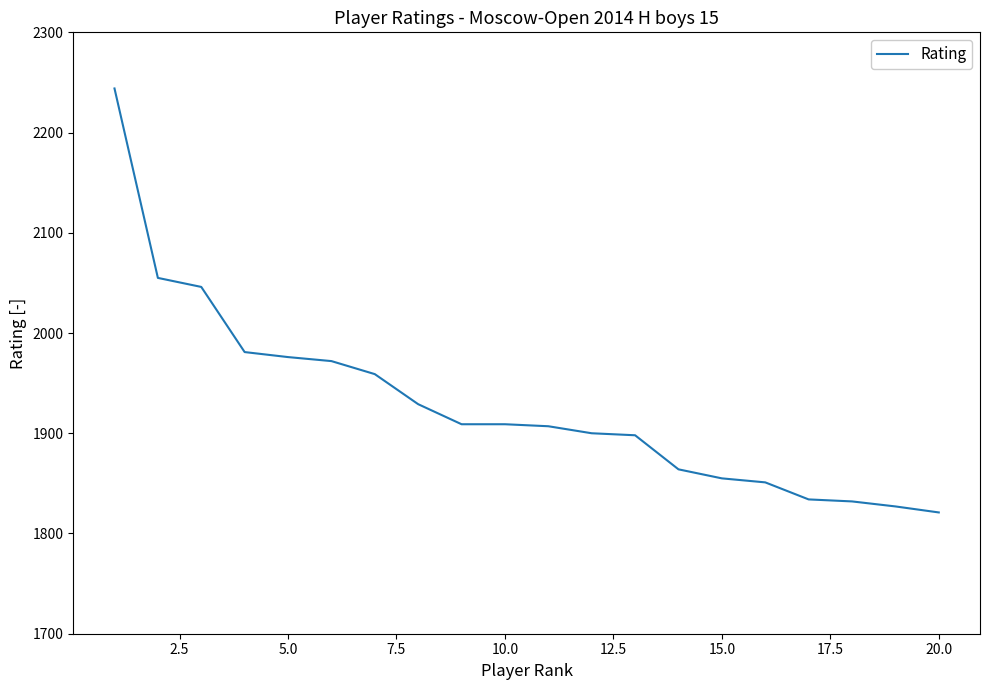

What is the maximum value shown in the chart?

2244